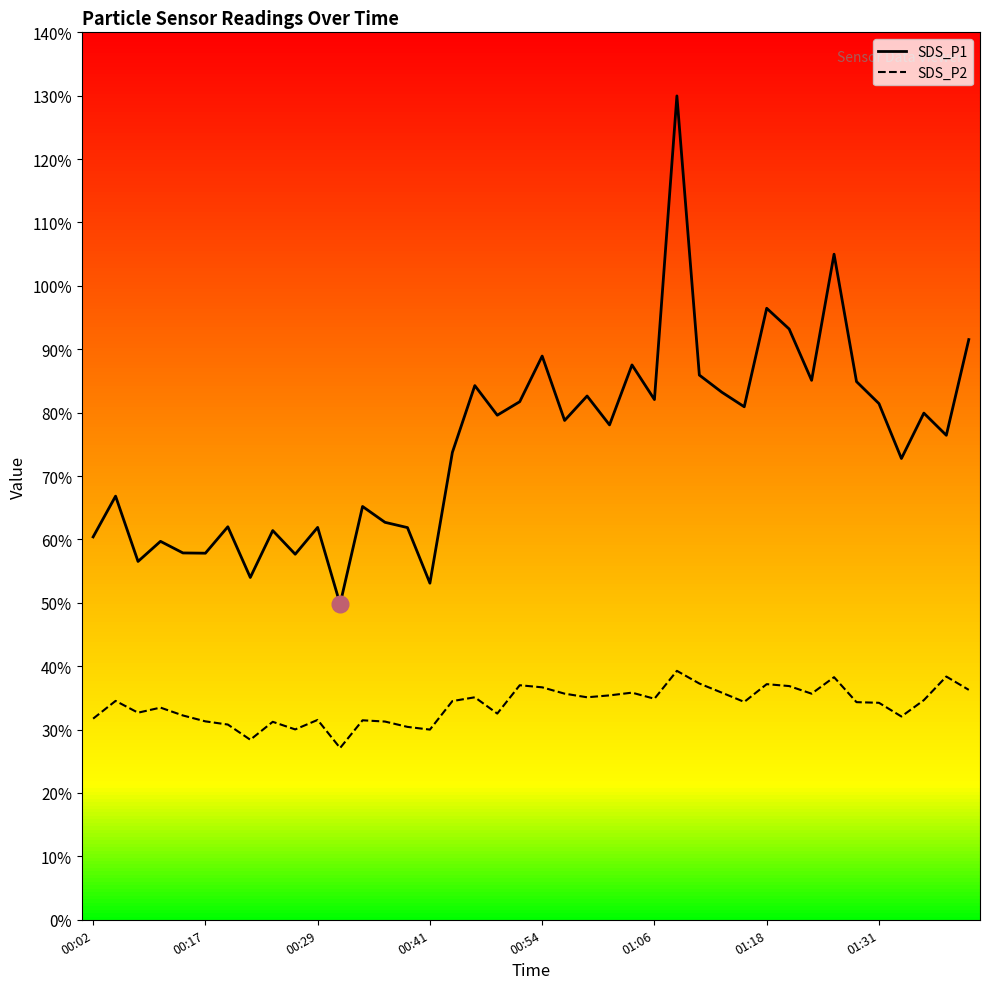

Reading right to left, transcribe all the data shown in this chart.

SDS_P1: 91.5	76.4	79.9	72.8	81.4	84.9	105.0	85.1	93.2	96.5	80.9	83.2	85.9	130.0	82.1	87.5	78.1	82.6	78.8	88.9	81.7	79.6	84.3	73.7	53.1	61.9	62.7	65.2	49.8	61.9	57.7	61.4	54.0	62.0	57.8	57.9	59.7	56.5	66.8	60.4
SDS_P2: 36.3	38.4	34.6	32.1	34.2	34.3	38.3	35.7	36.9	37.2	34.4	35.8	37.3	39.3	34.9	35.8	35.4	35.1	35.7	36.7	37.0	32.5	35.1	34.5	30.0	30.4	31.3	31.5	27.1	31.5	30.0	31.2	28.4	30.8	31.3	32.2	33.5	32.7	34.5	31.7